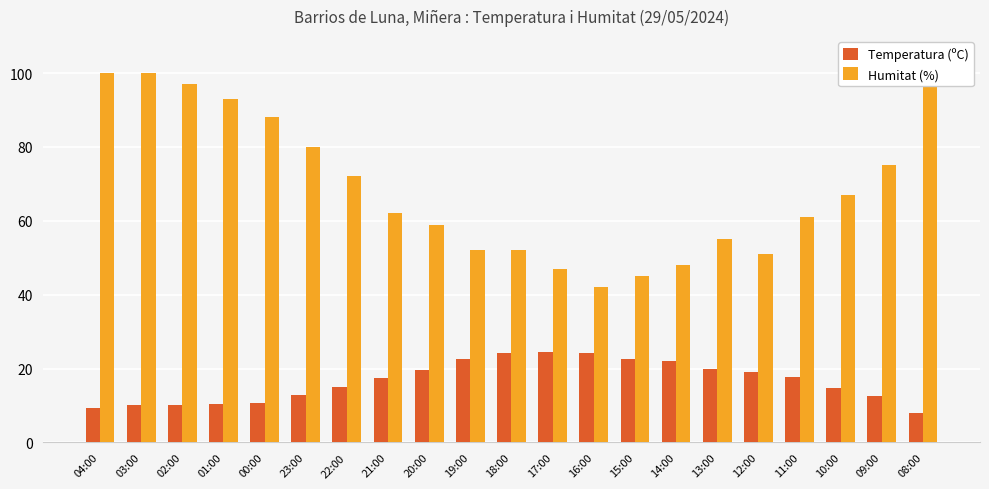

How many bars are there in total?

42